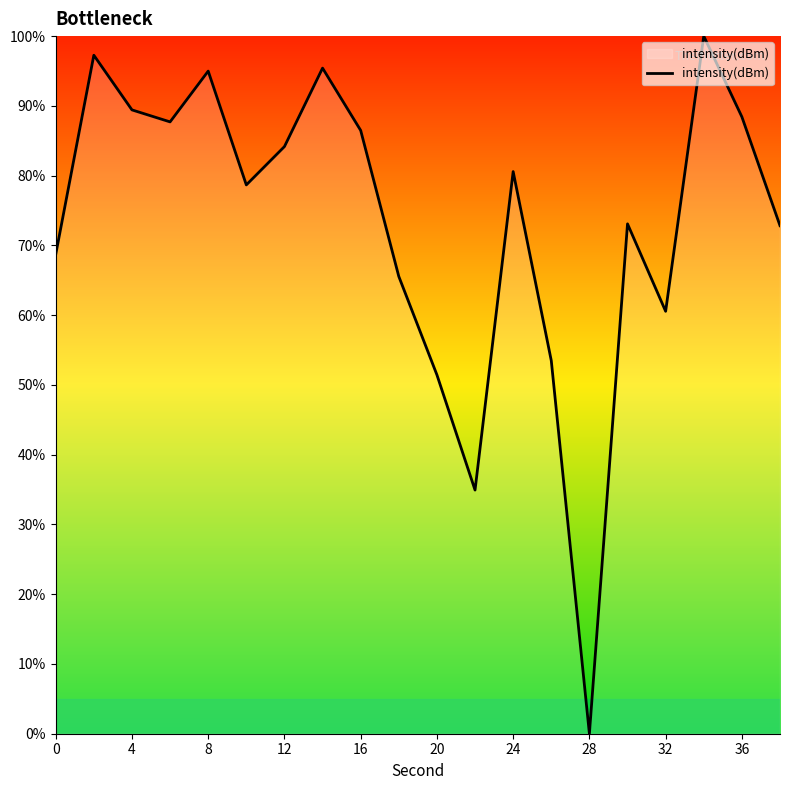

What is the greatest value displayed?

100.0